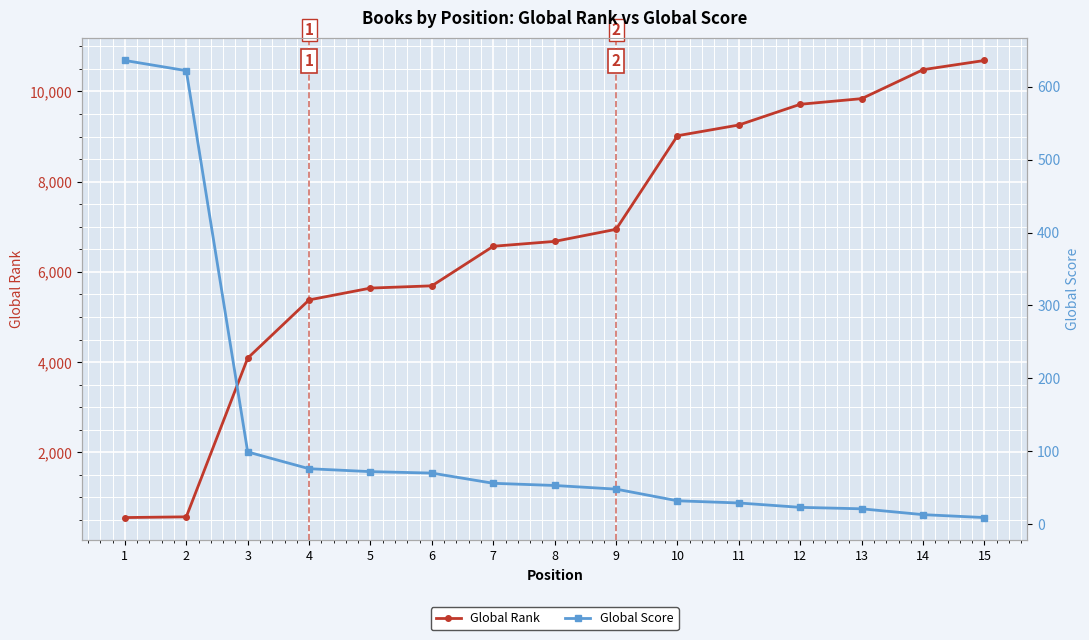

True or false: Global Rank and Global Score intersect in this chart.

True